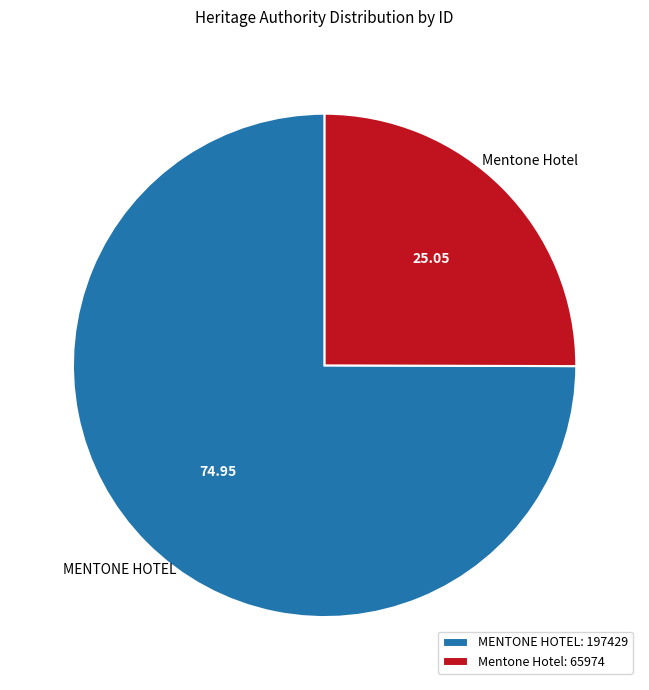

Is MENTONE HOTEL the majority of the pie?

Yes